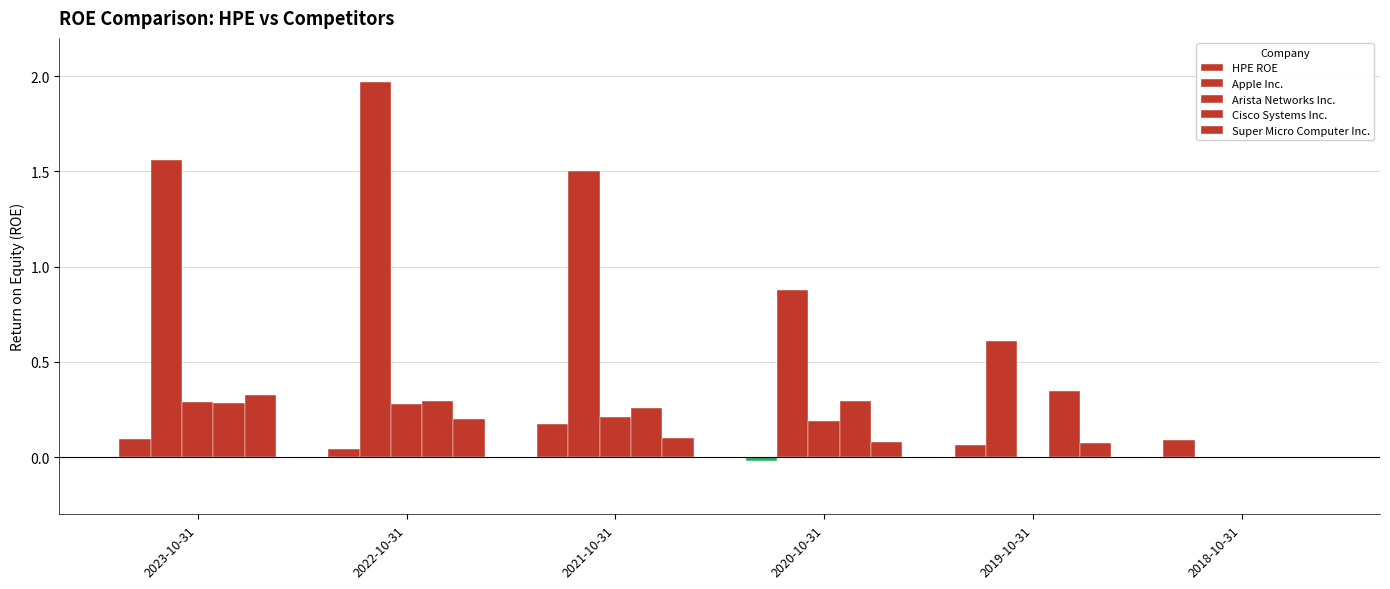

How many positive values does the Cisco Systems Inc. series have?

5